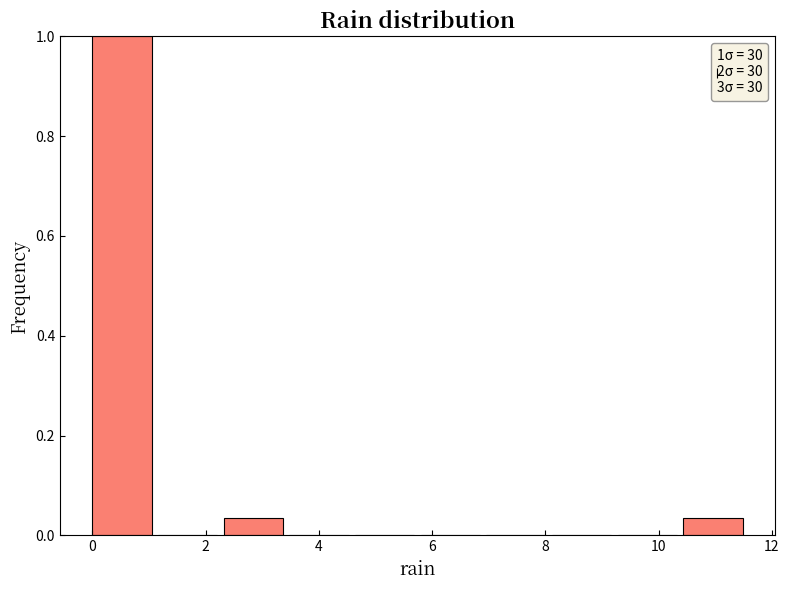

Which range on the x-axis has the tallest bar?

0.00 to 1.16